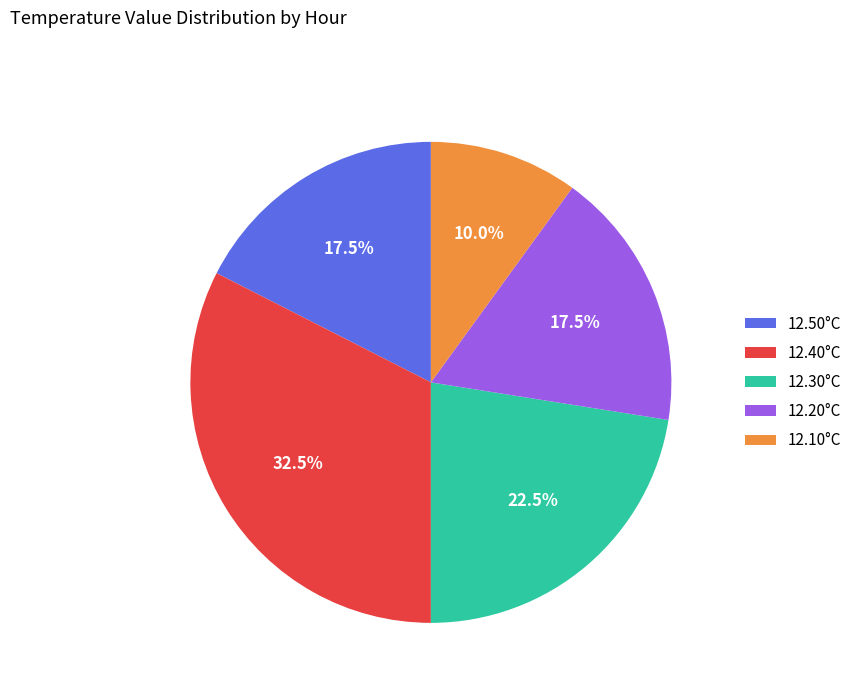

Does any single category account for the majority?

No